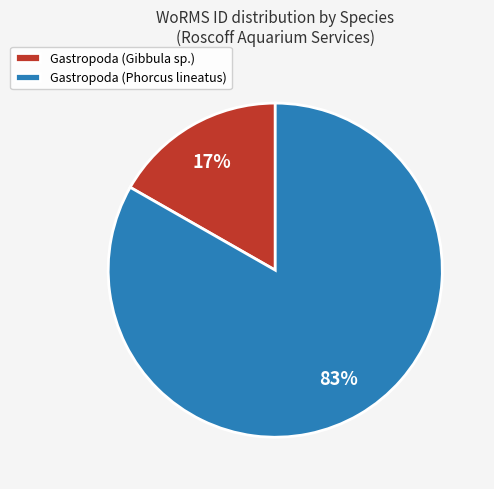

How many segments does this pie chart have?

2